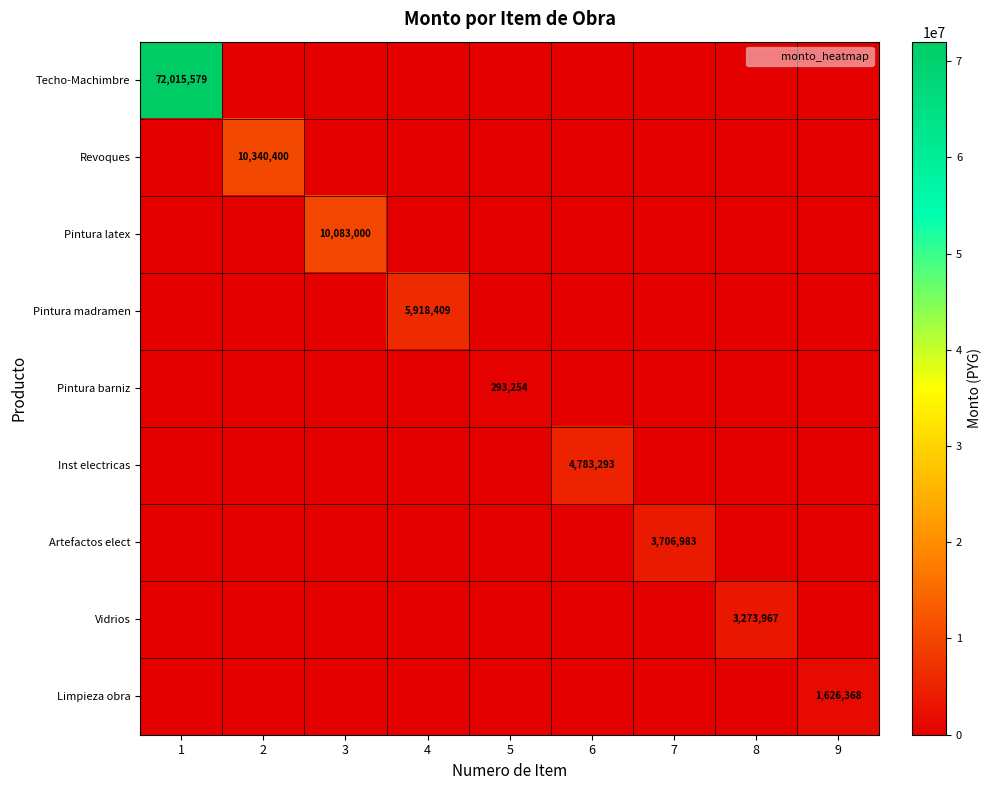

True or false: Revoques has a value of 10340400 at 2.

True